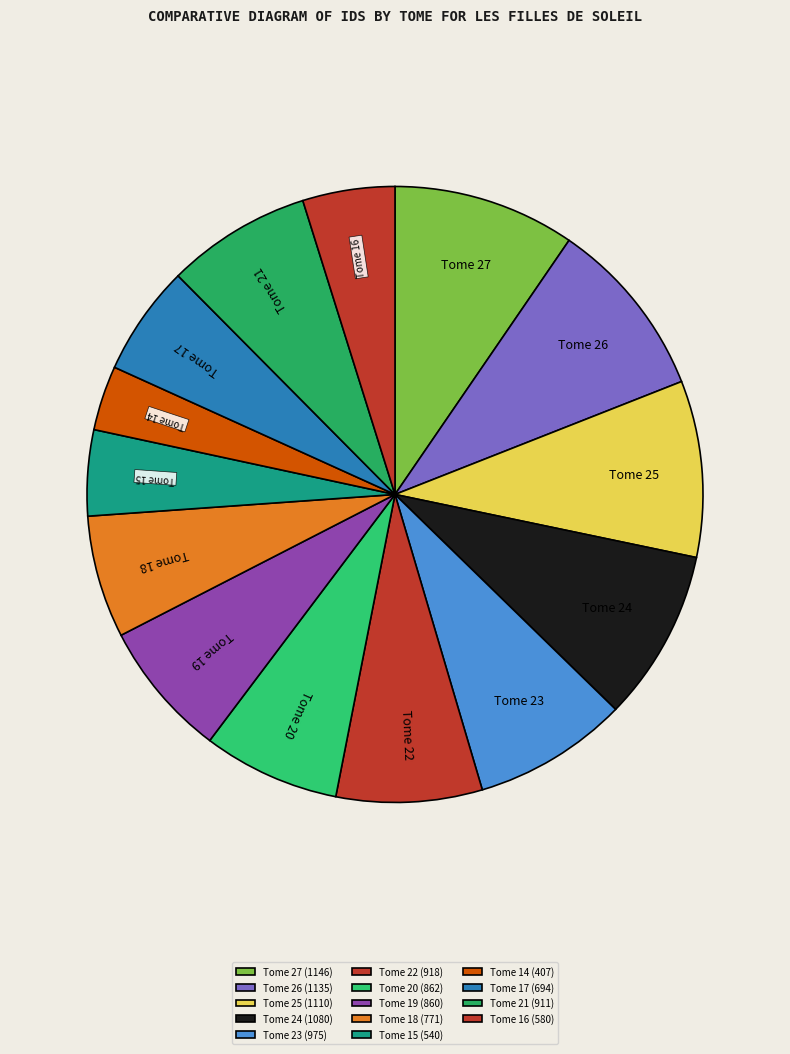

True or false: Tome 22 accounts for 8% of the total.

True